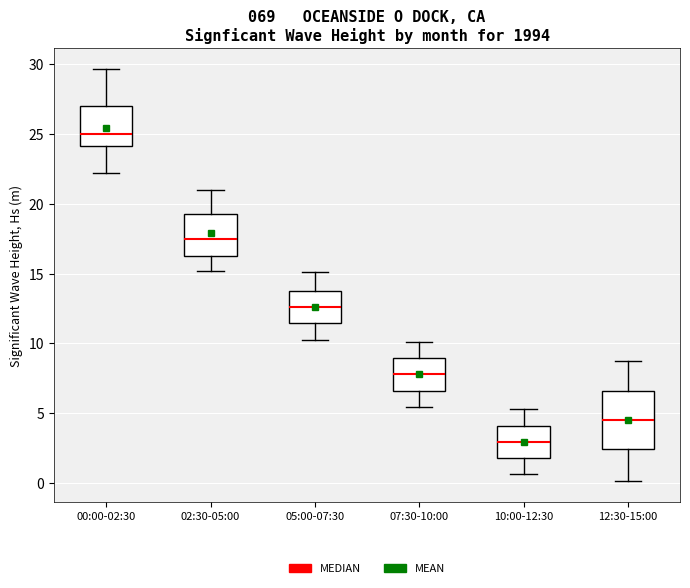

Where does the upper whisker of the box for 02:30-05:00 end on the y-axis? The values are not printed on the chart, so give them approximately, as read against the axis.

21.0